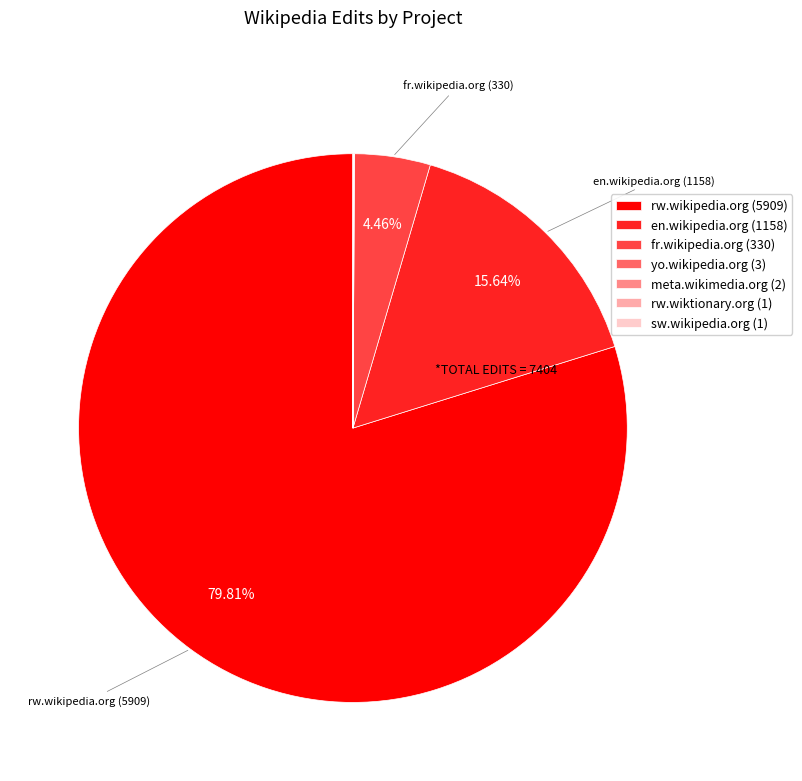

Is there any slice that represents more than half of the pie?

Yes